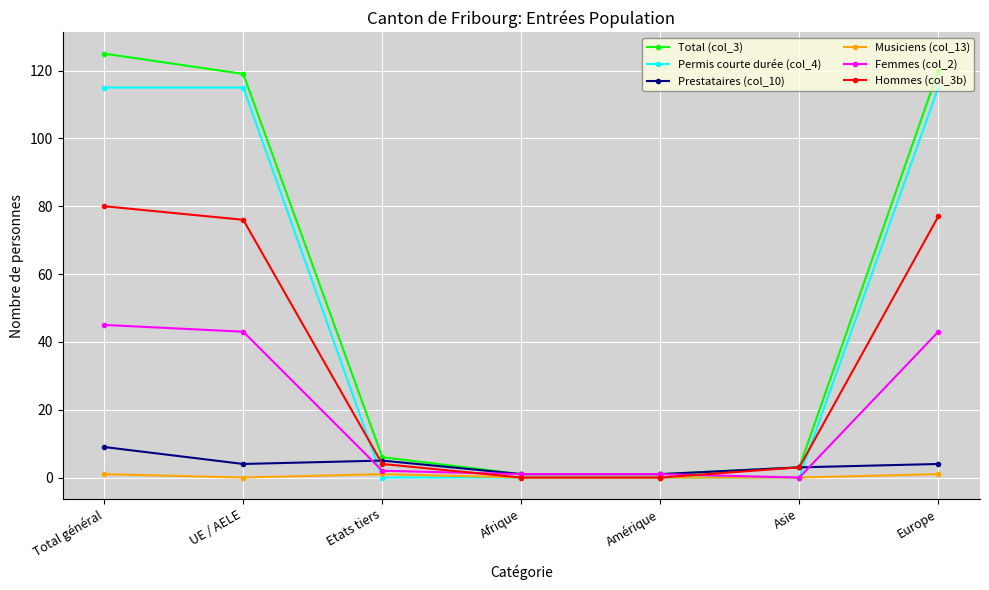

Which series changed the most between UE / AELE and Amérique?

Total (col_3)